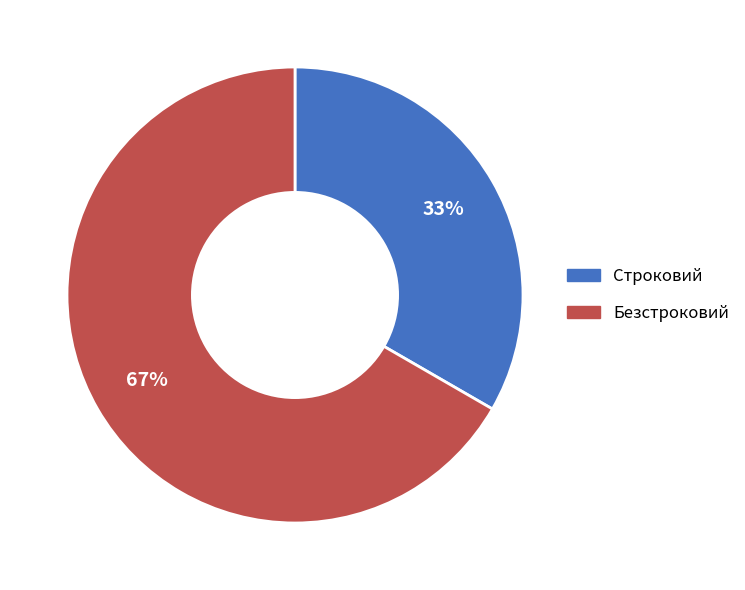

Is the sum of Безстроковий and Строковий greater than half?

Yes